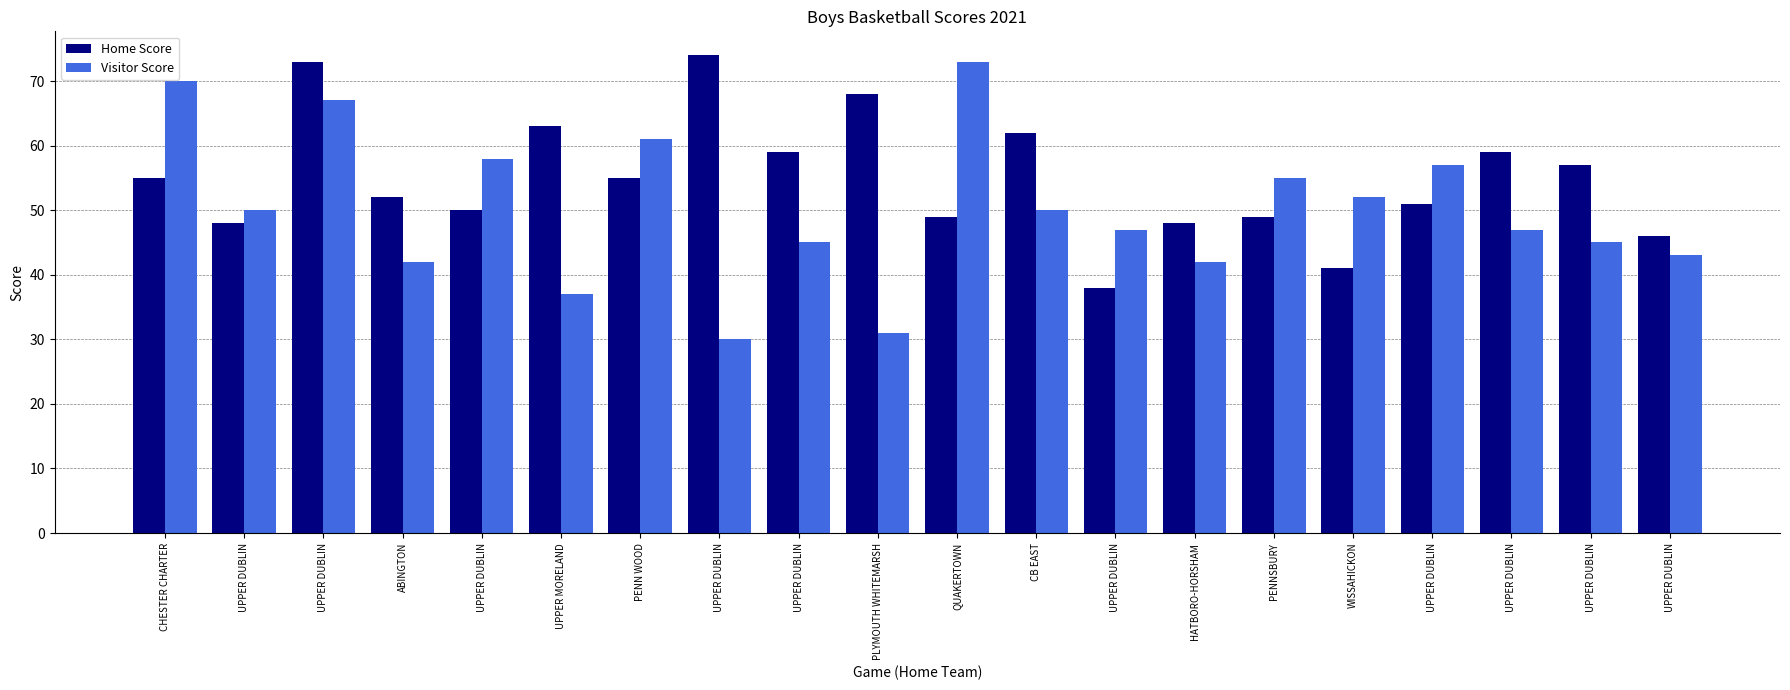

How many series are shown in this chart?

2